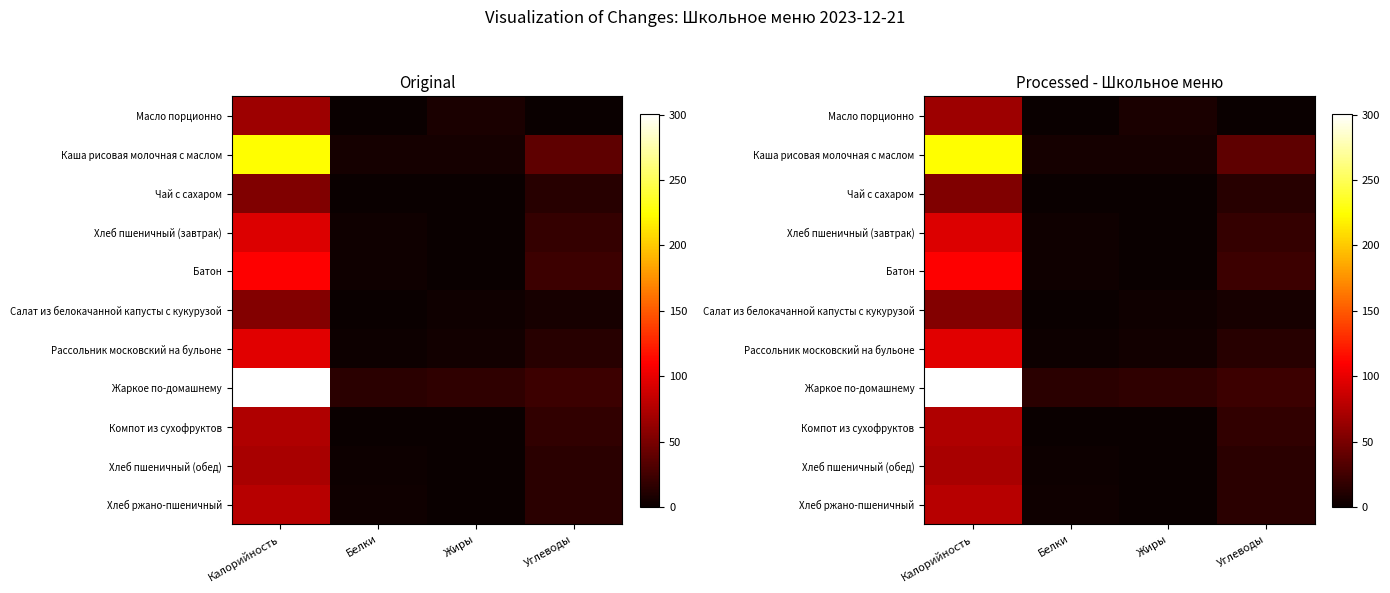

At which category is the sum across all series the highest?

Калорийность